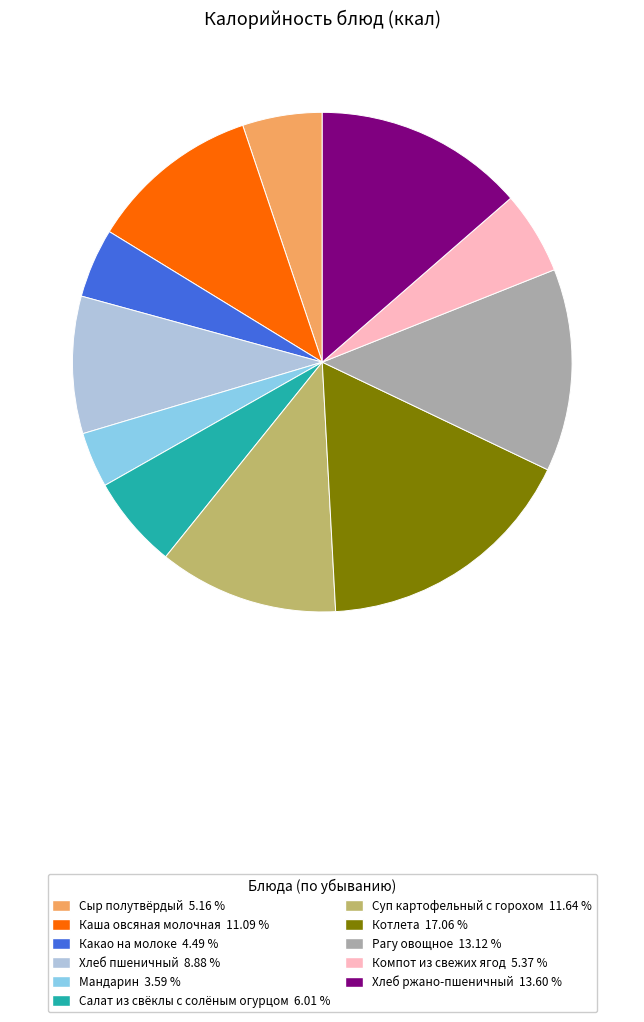

Is there a majority slice in this chart?

No